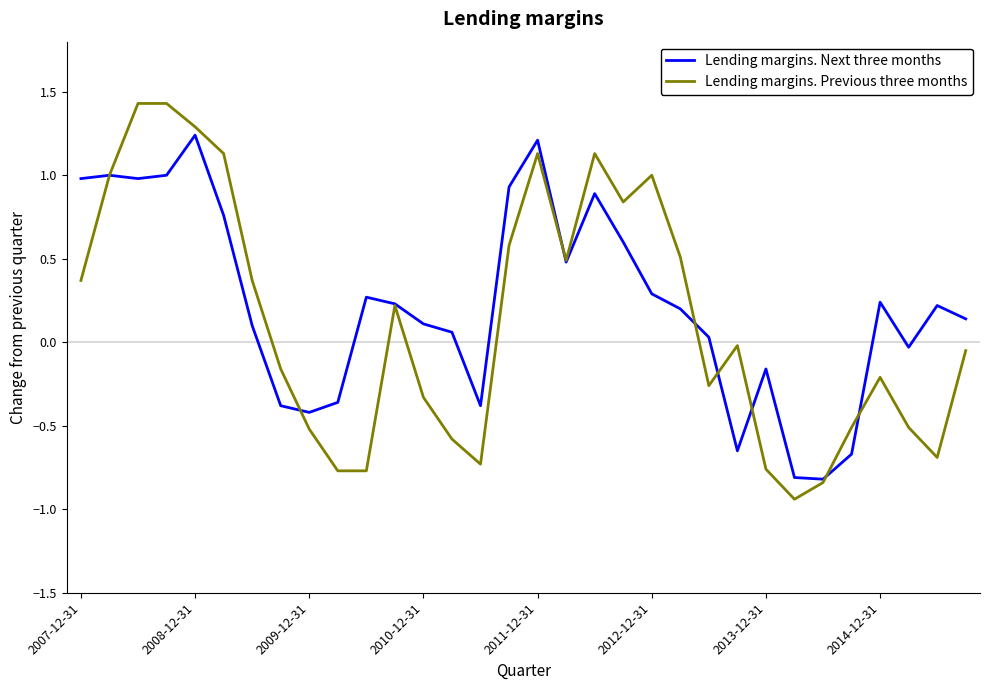

Rank the series by their maximum value, from lowest to highest.

Lending margins. Next three months, Lending margins. Previous three months